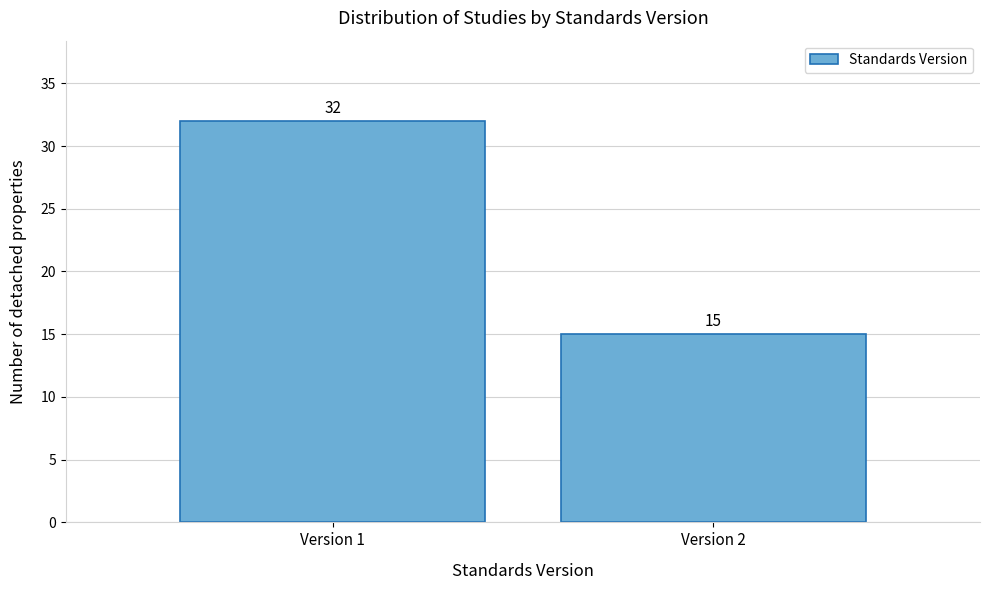

Reading right to left, what are all the values shown in this chart?

15	32